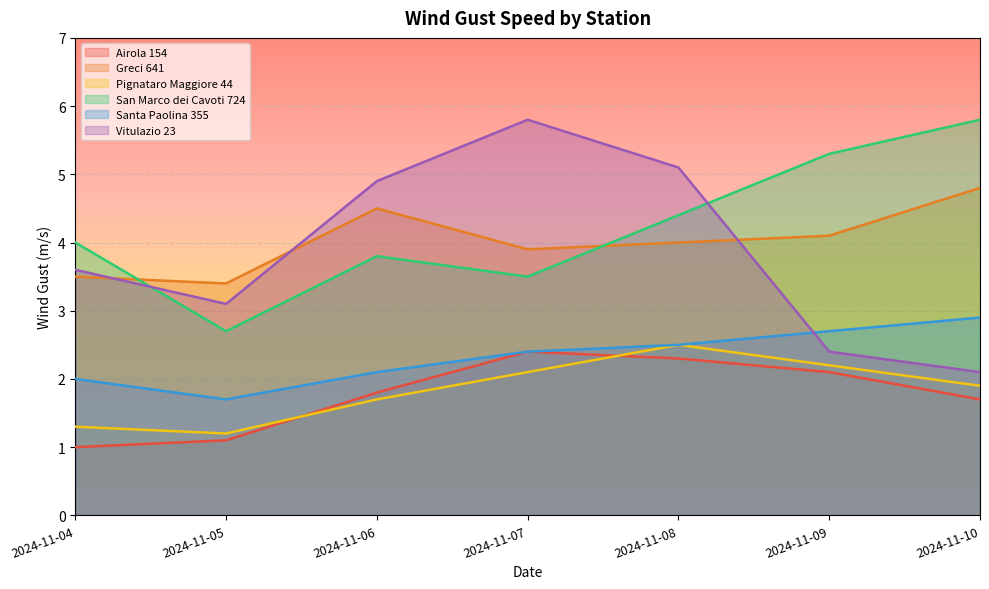

True or false: San Marco dei Cavoti 724 and Greci 641 cross at least once.

True